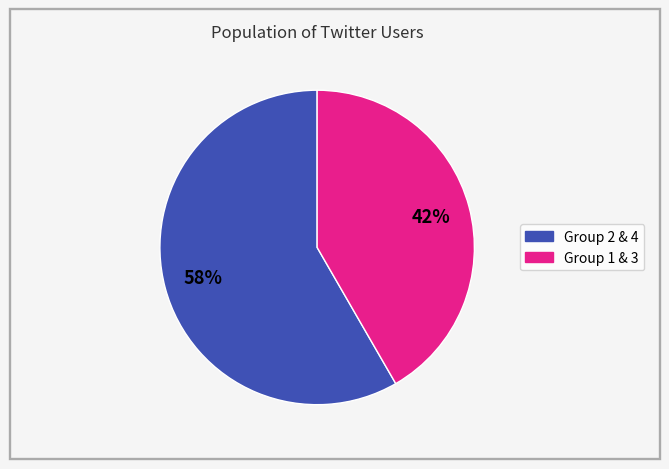

Is the sum of Group 1 & 3 and Group 2 & 4 greater than half?

Yes